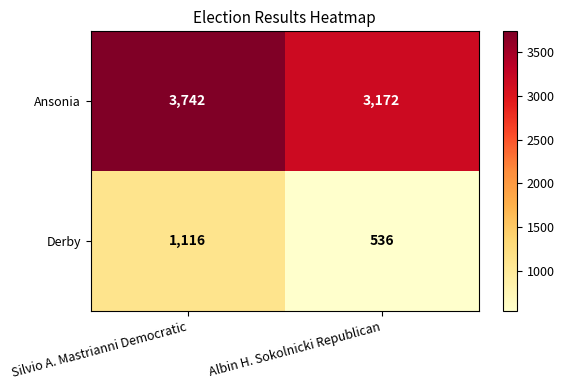

Which series has the widest spread of values?

Derby